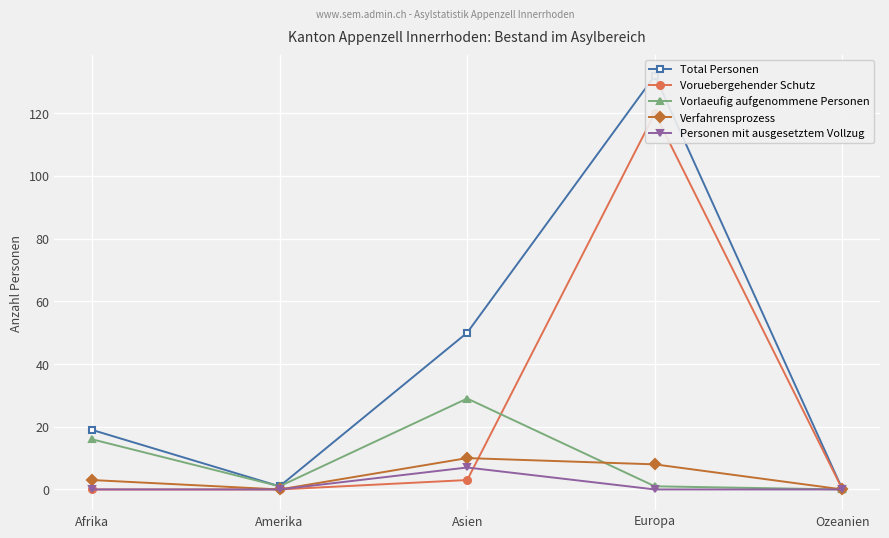

Is it true that Voruebergehender Schutz equals 0 at Ozeanien?

True